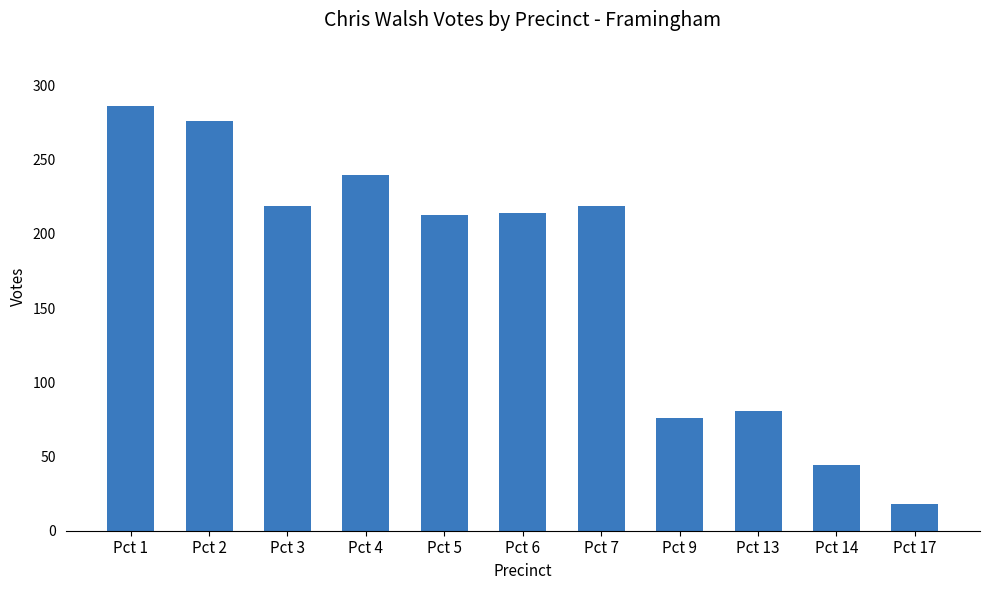

Where does the data first go above 214?

Pct 1